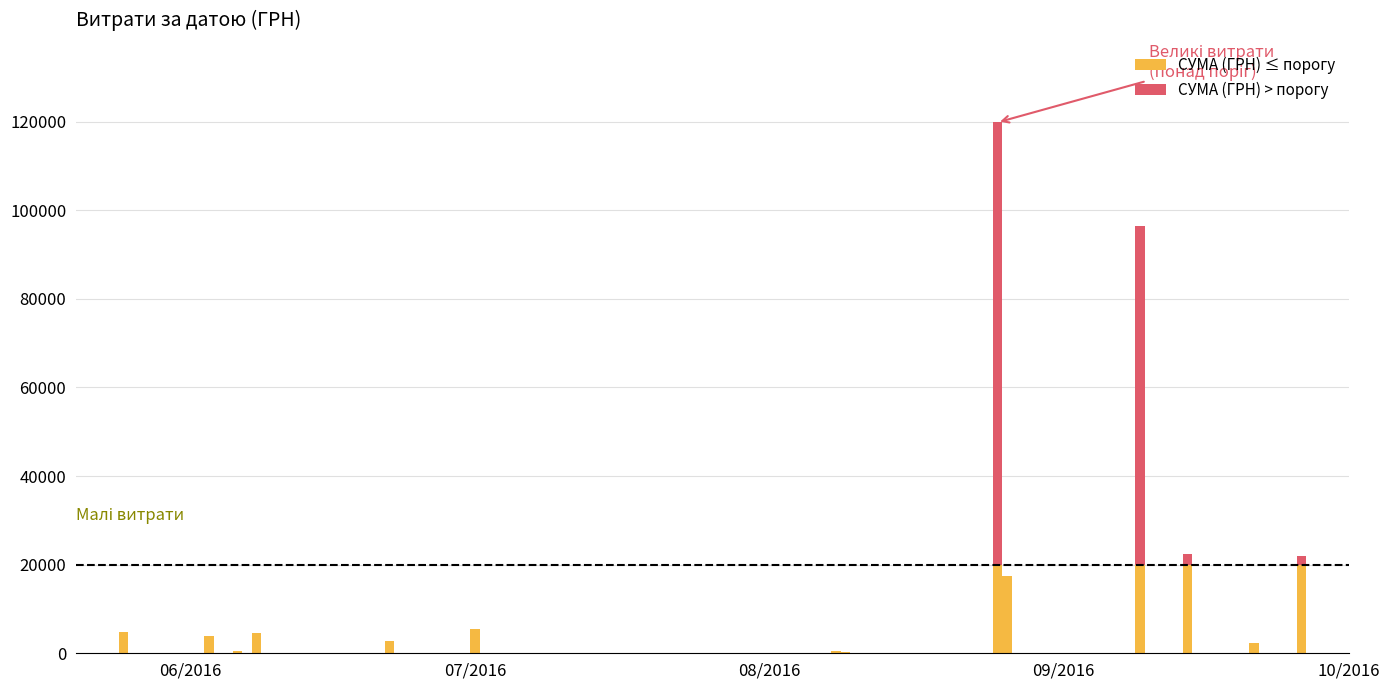

What are all the series names shown in the legend?

СУМА (ГРН) ≤ порогу, СУМА (ГРН) > порогу